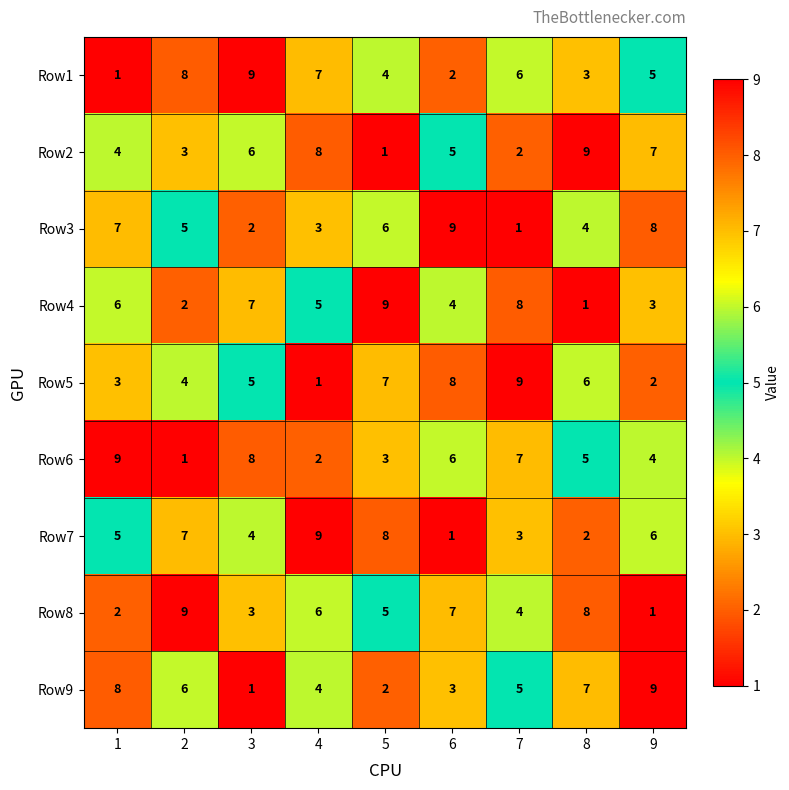

What is the maximum value for Row2?

9